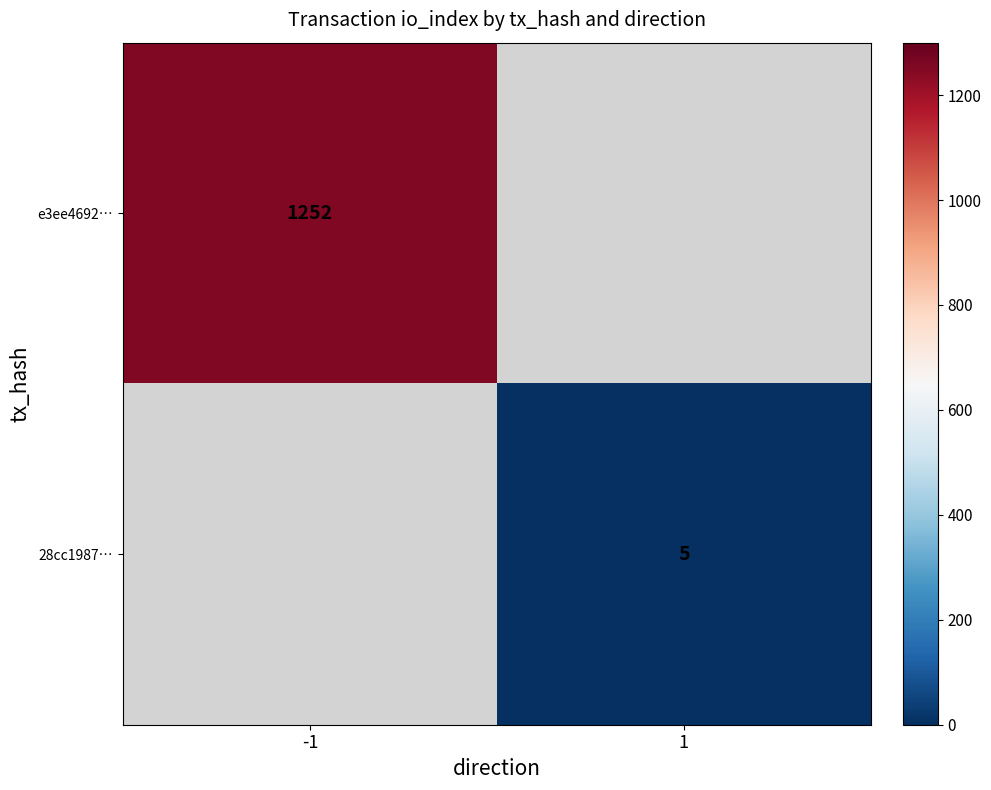

The 28cc1987… series shows 5 at 1. True or false?

True